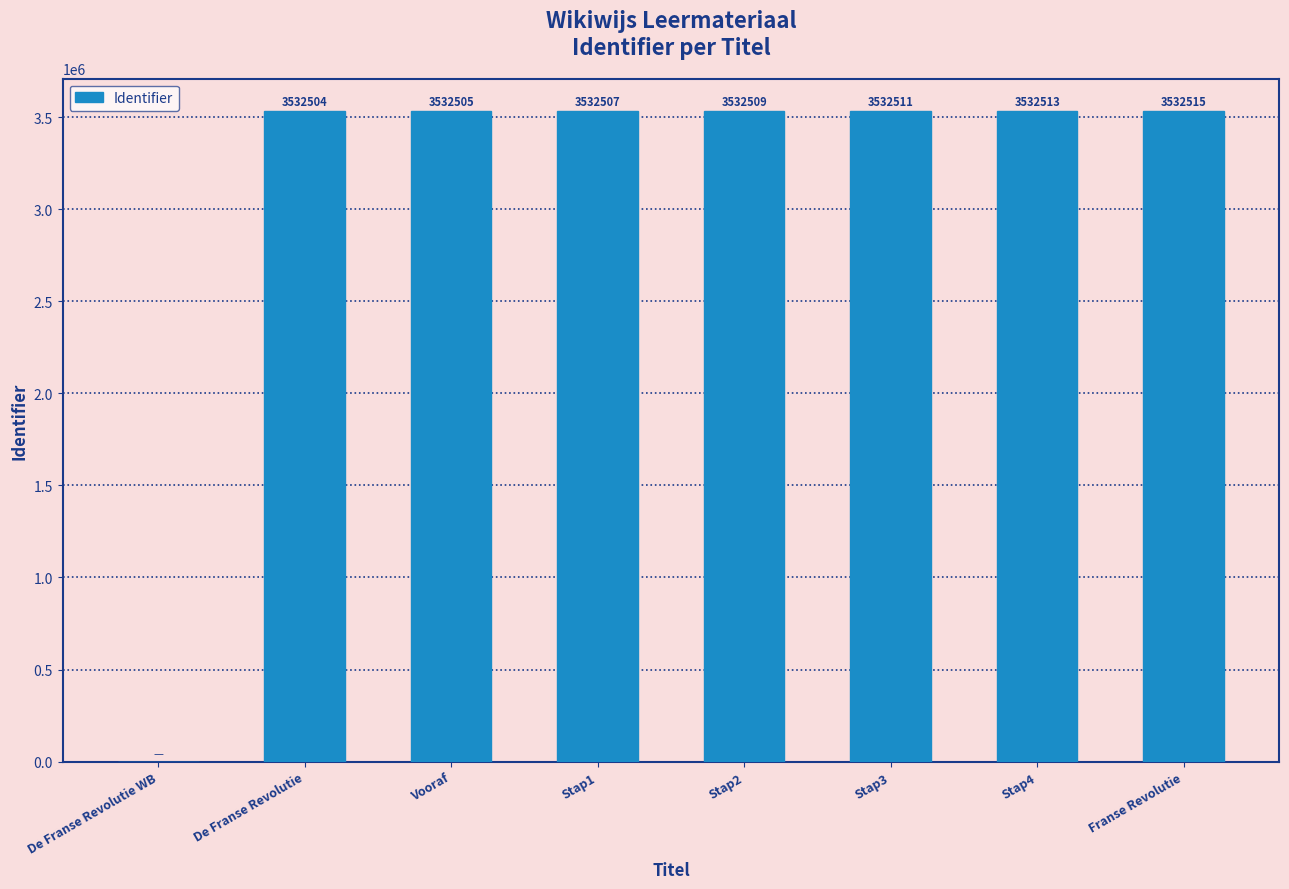

How many series are shown in this chart?

1